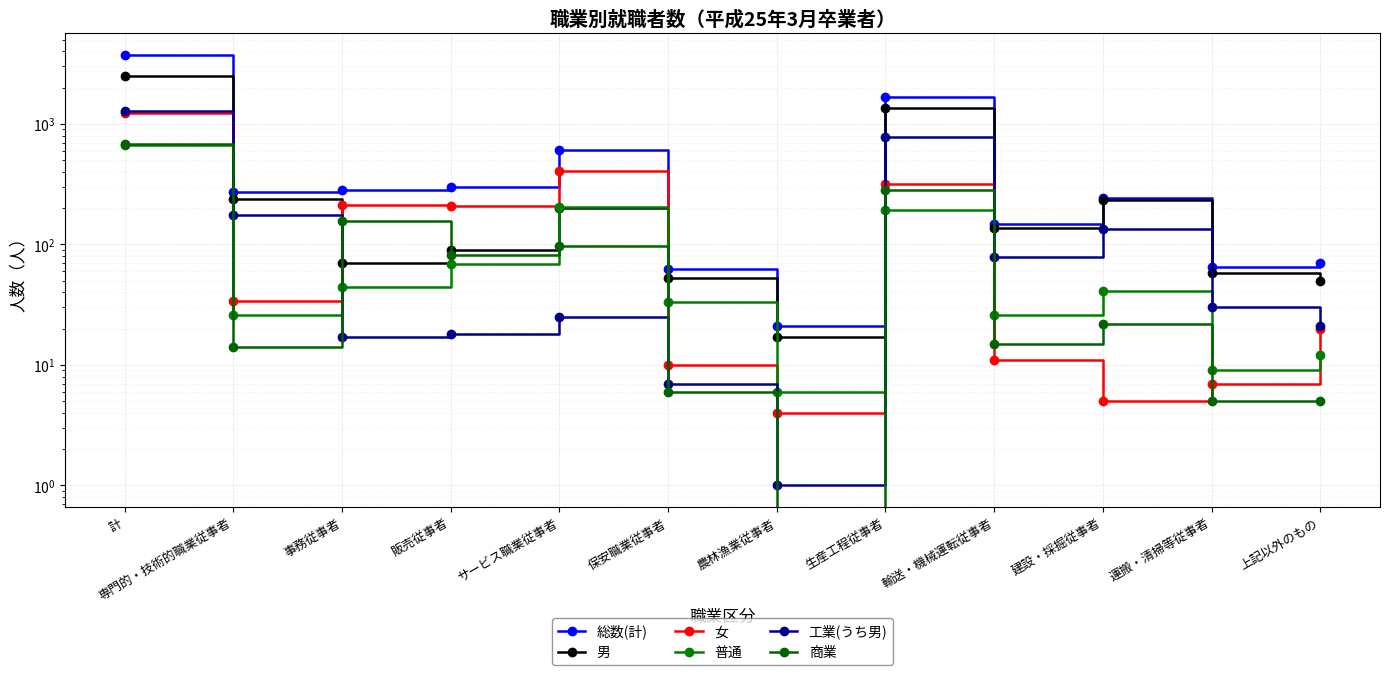

Is it true that 普通 equals 13 at 専門的・技術的職業従事者?

False